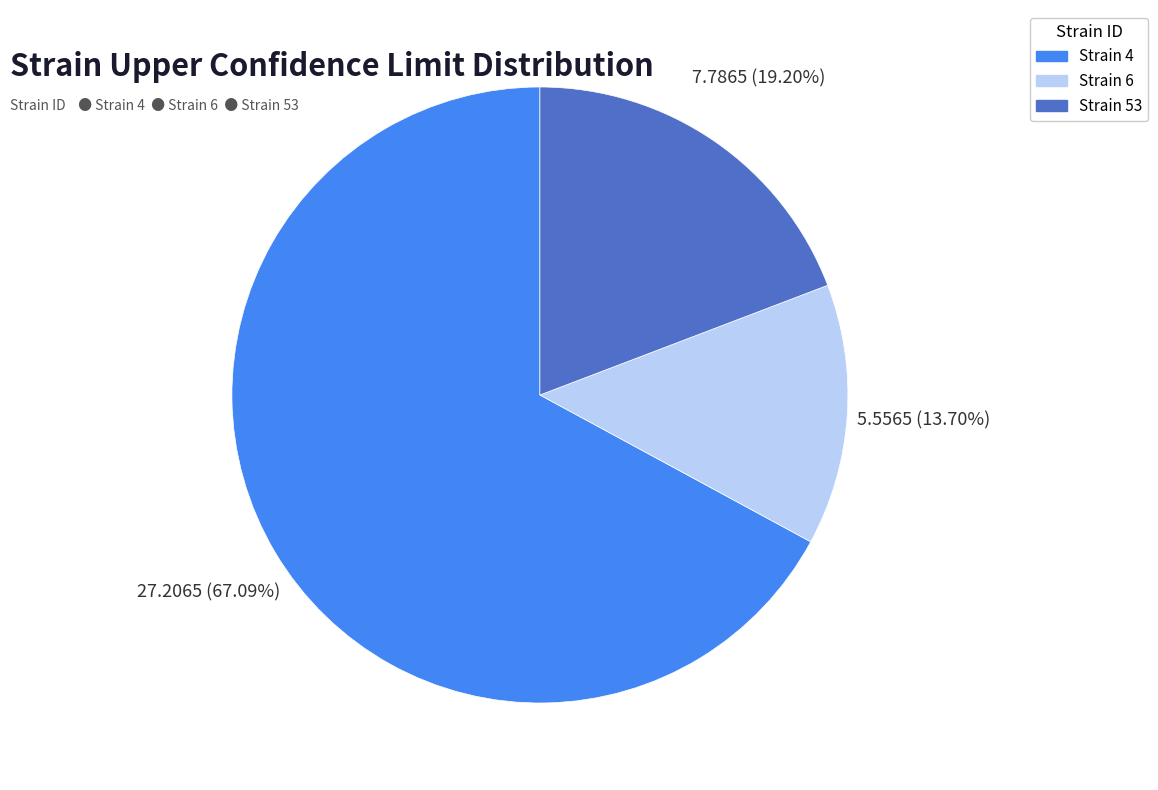

What is the ratio of the value at Strain 4 to the value at Strain 53?

3.5